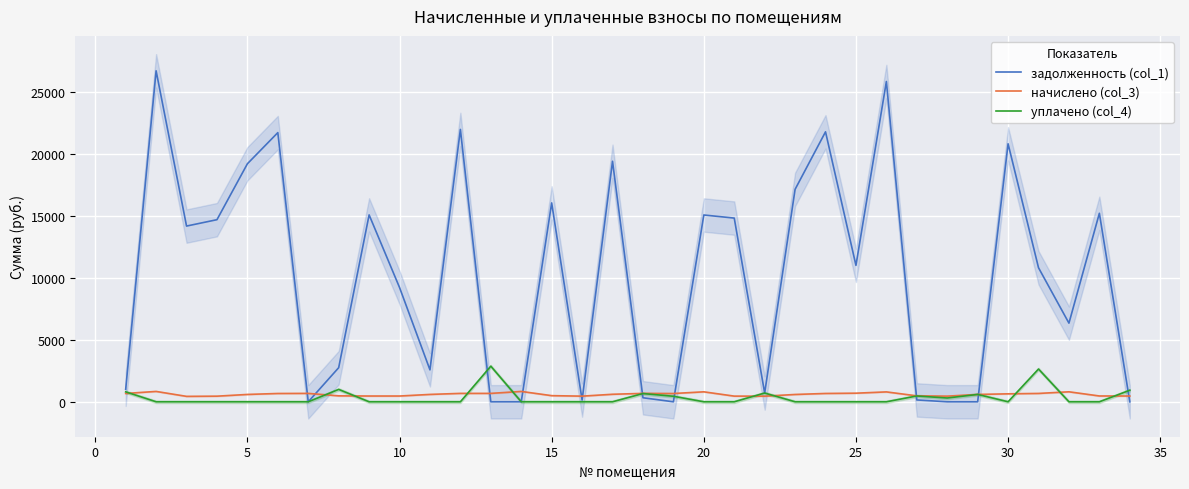

True or false: задолженность (col_1) has more than 1 interior local peaks.

True